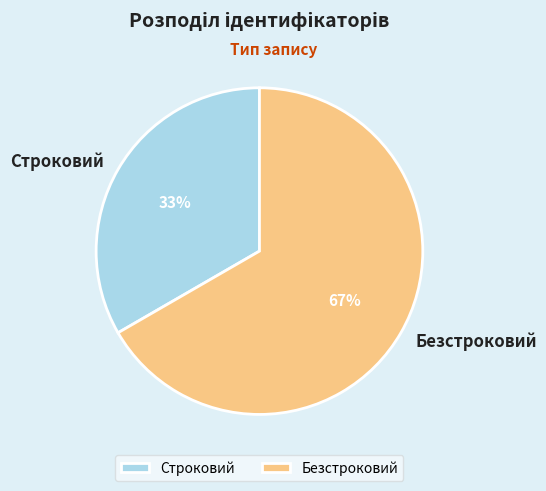

Which slice is the smallest?

Строковий